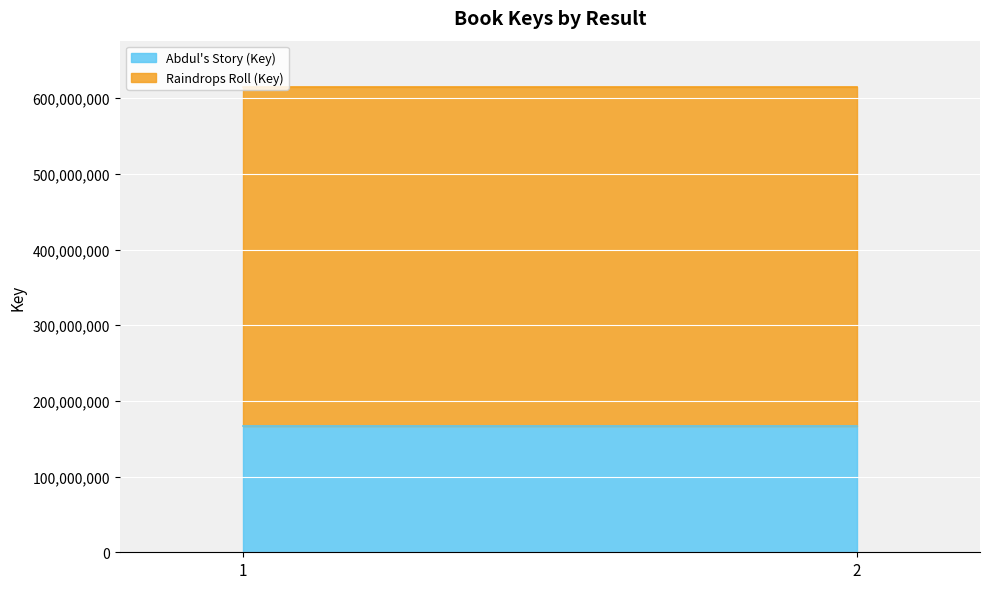

Rank the series by their maximum value, from highest to lowest.

Raindrops Roll (Key), Abdul's Story (Key)